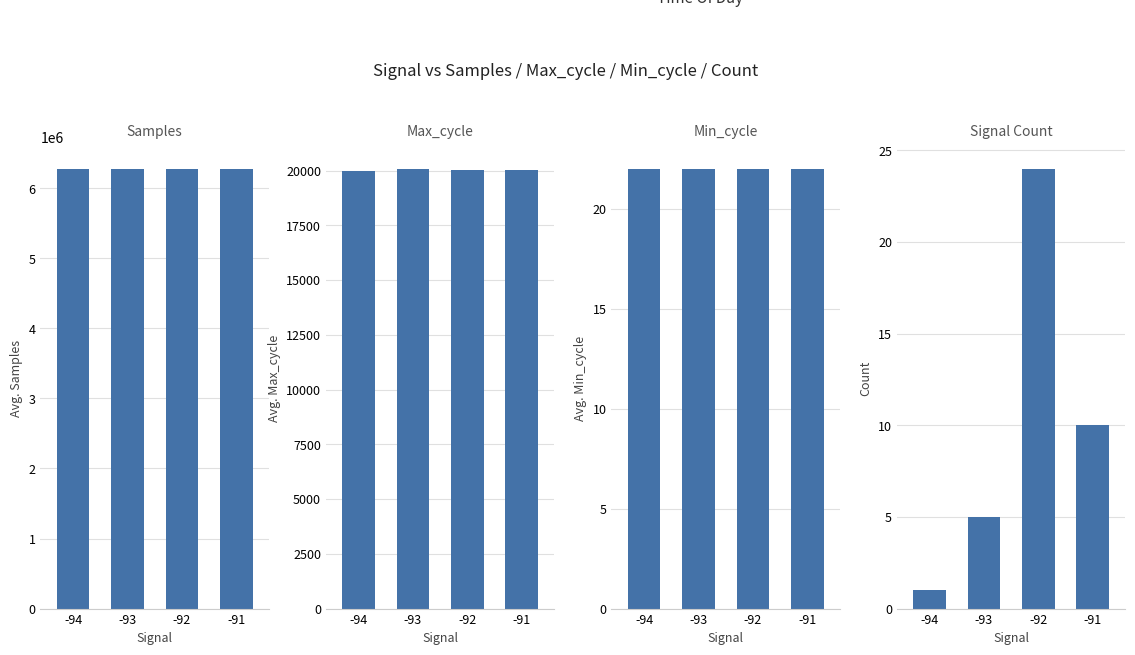

What is the spread (max minus min) of values at -94?

6269046